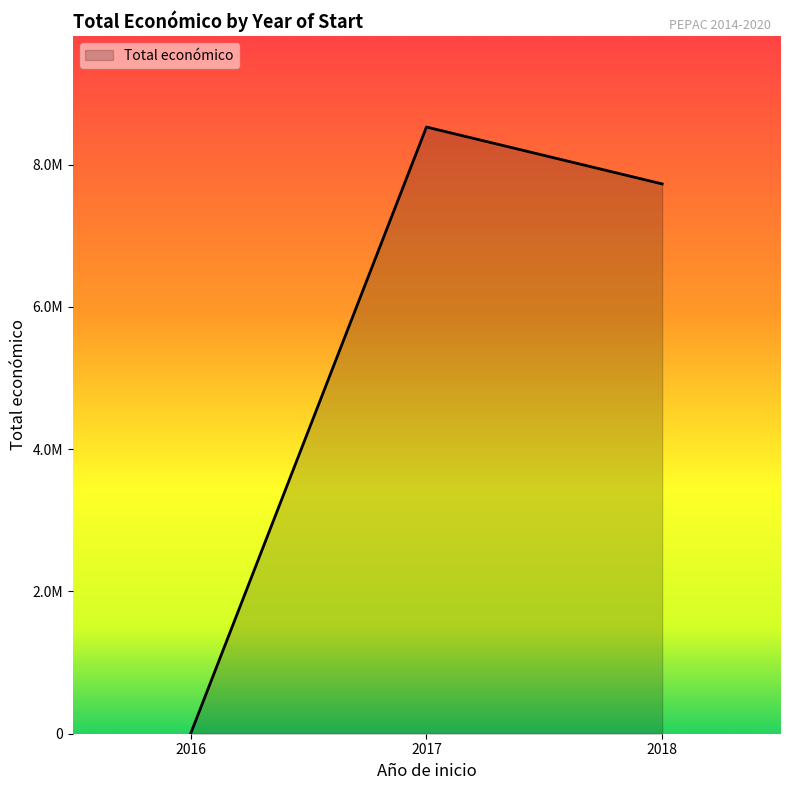

The chart shows a value of 4001 at 2018. True or false?

False